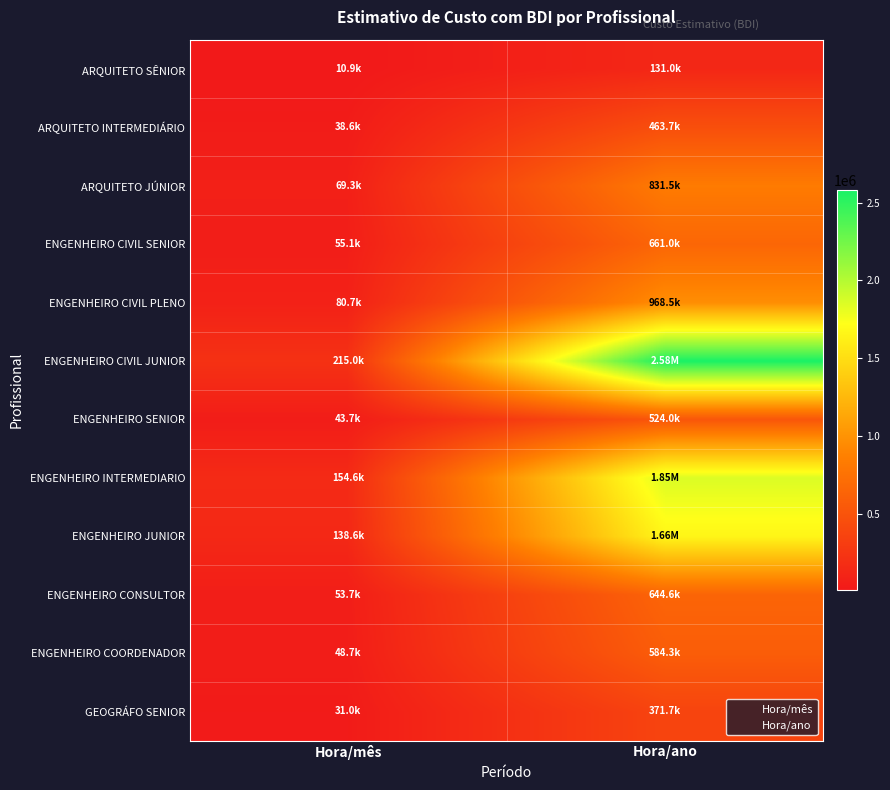

At how many categories does at least one series exceed 996232?

1